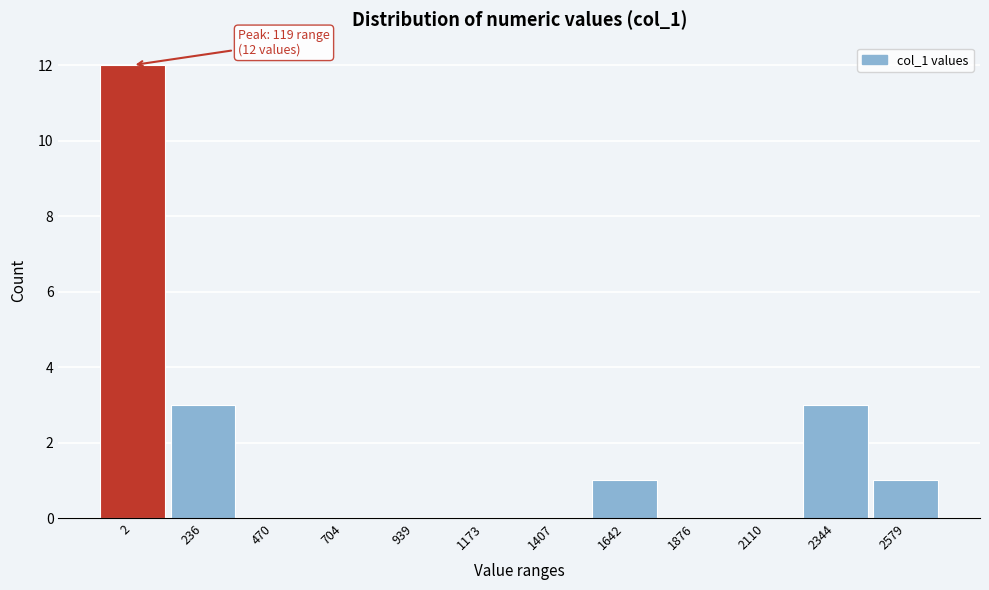

Reading left to right, extract all data points from this chart.

2=12	236=3	470=0	704=0	939=0	1173=0	1407=0	1642=1	1876=0	2110=0	2344=3	2579=1